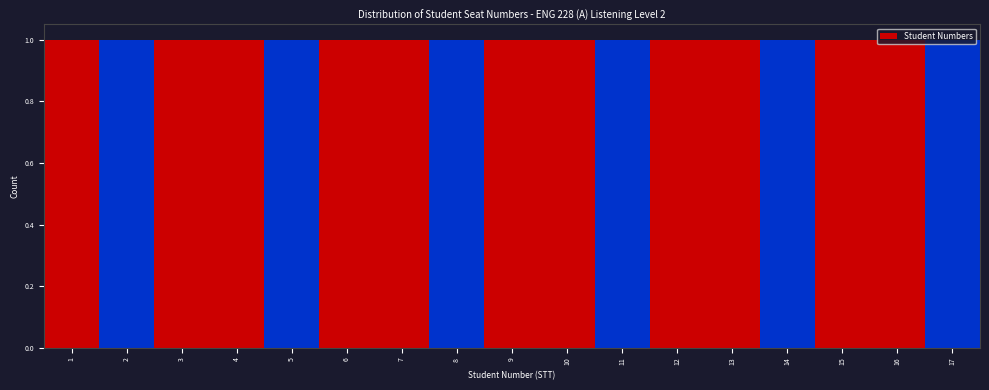

Reading left to right, transcribe this chart: for each bar, give the range it covers on the x-axis and its height. The values are not printed on the chart, so give them approximately, as read against the axis.

0.5 to 1.5: 1
1.5 to 2.5: 1
2.5 to 3.5: 1
3.5 to 4.5: 1
4.5 to 5.5: 1
5.5 to 6.5: 1
6.5 to 7.5: 1
7.5 to 8.5: 1
8.5 to 9.5: 1
9.5 to 10.5: 1
10.5 to 11.5: 1
11.5 to 12.5: 1
12.5 to 13.5: 1
13.5 to 14.5: 1
14.5 to 15.5: 1
15.5 to 16.5: 1
16.5 to 17.5: 1